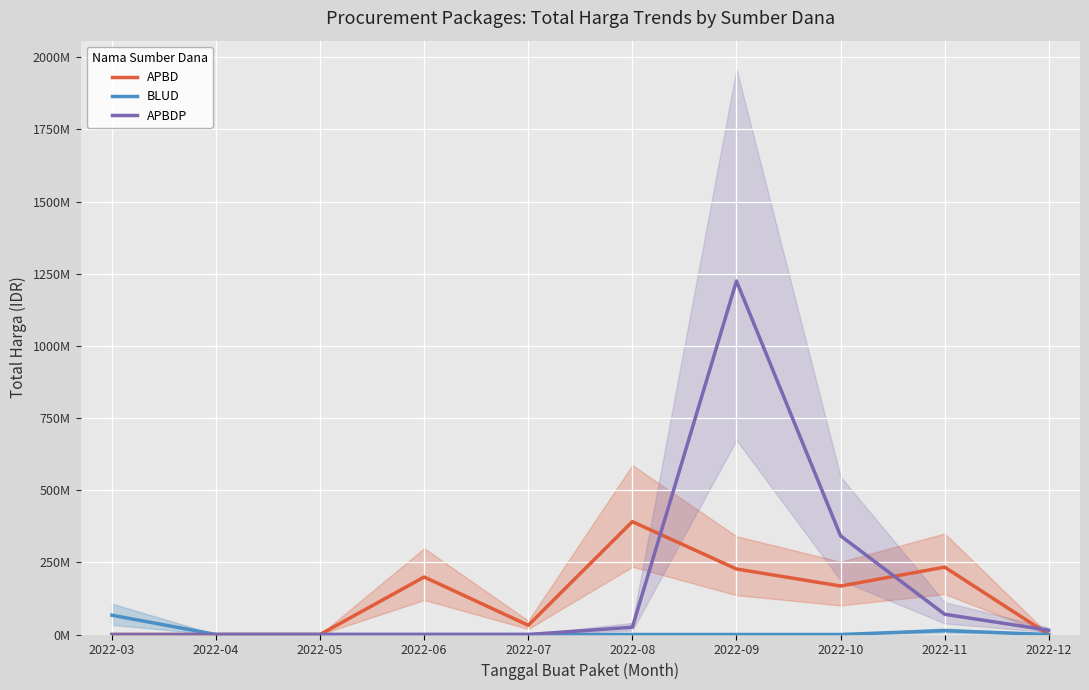

Where is the first local maximum for BLUD?

2022-11